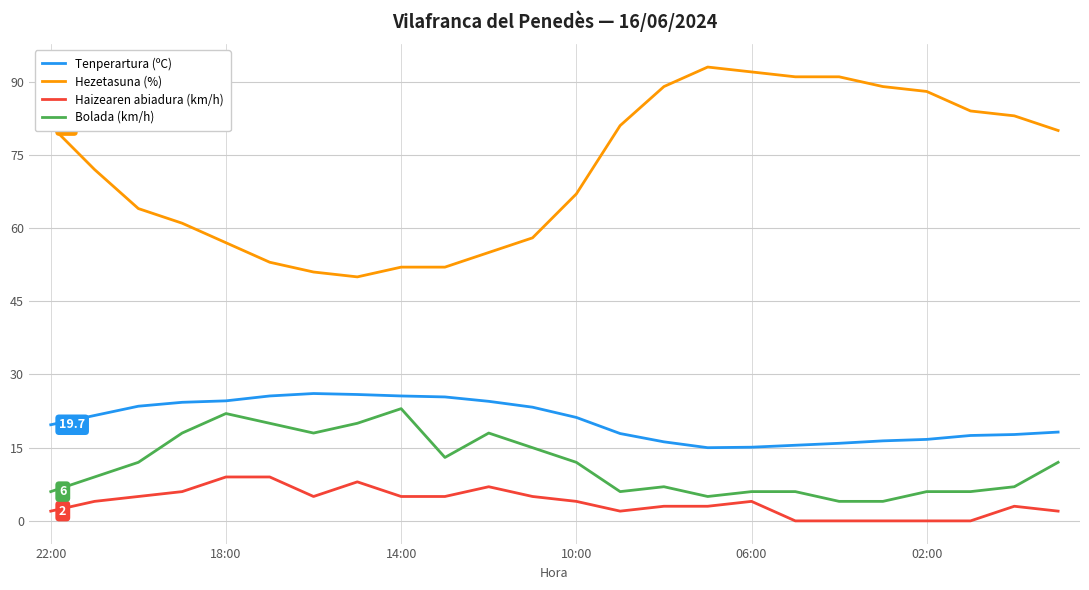

Which series has the largest range (max minus min)?

Hezetasuna (%)